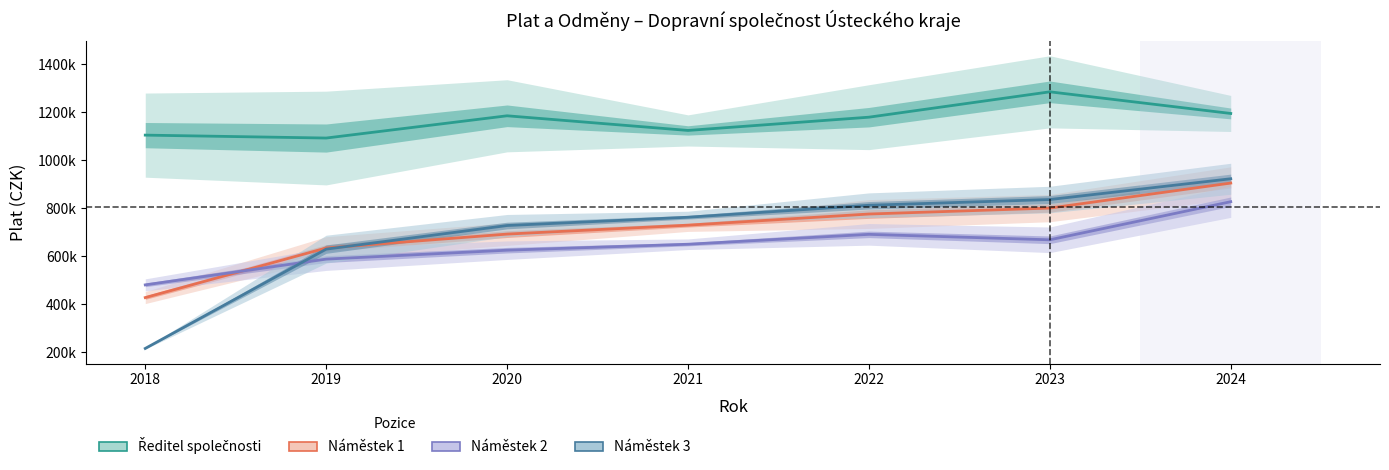

True or false: Náměstek 3 has more than 2 interior local peaks.

False